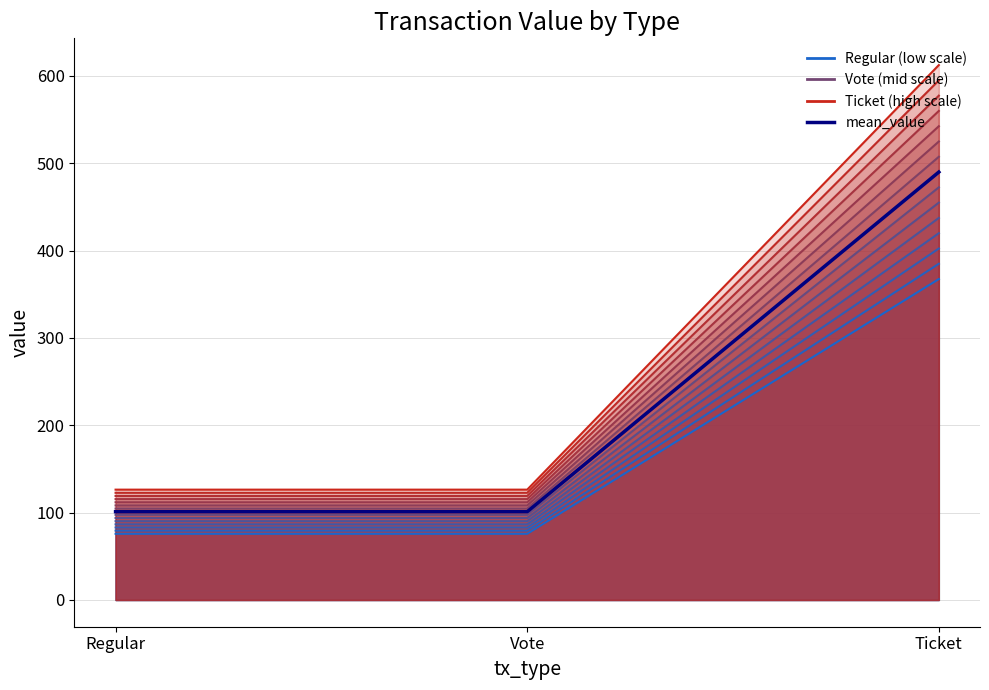

Which has a higher value, Regular or Ticket?

Ticket